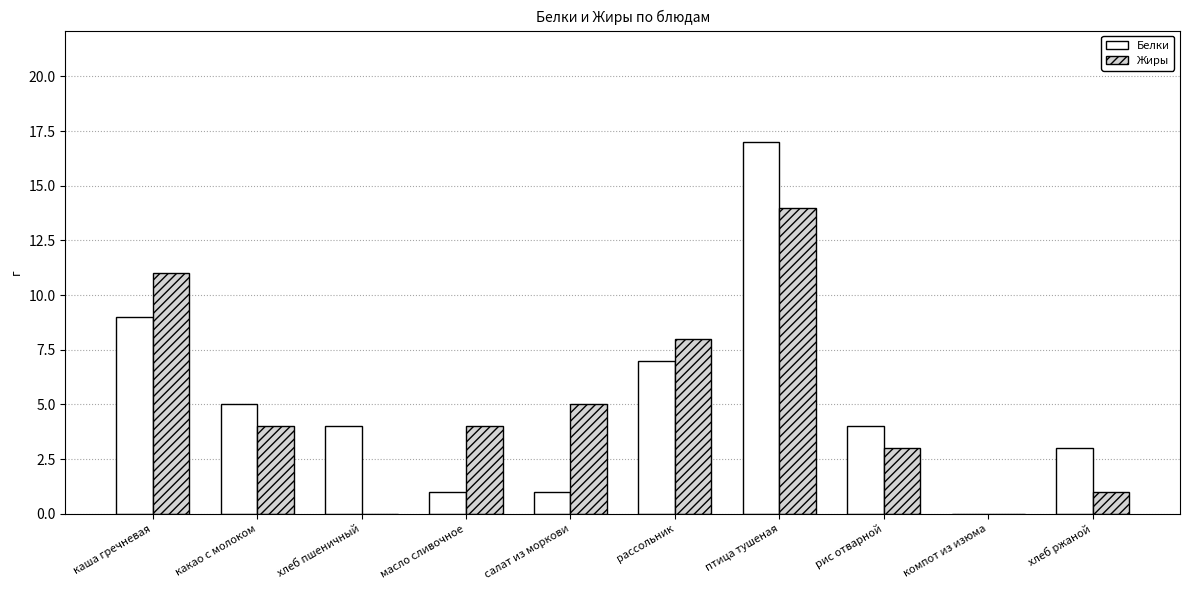

What is the sum of all Белки values?

51